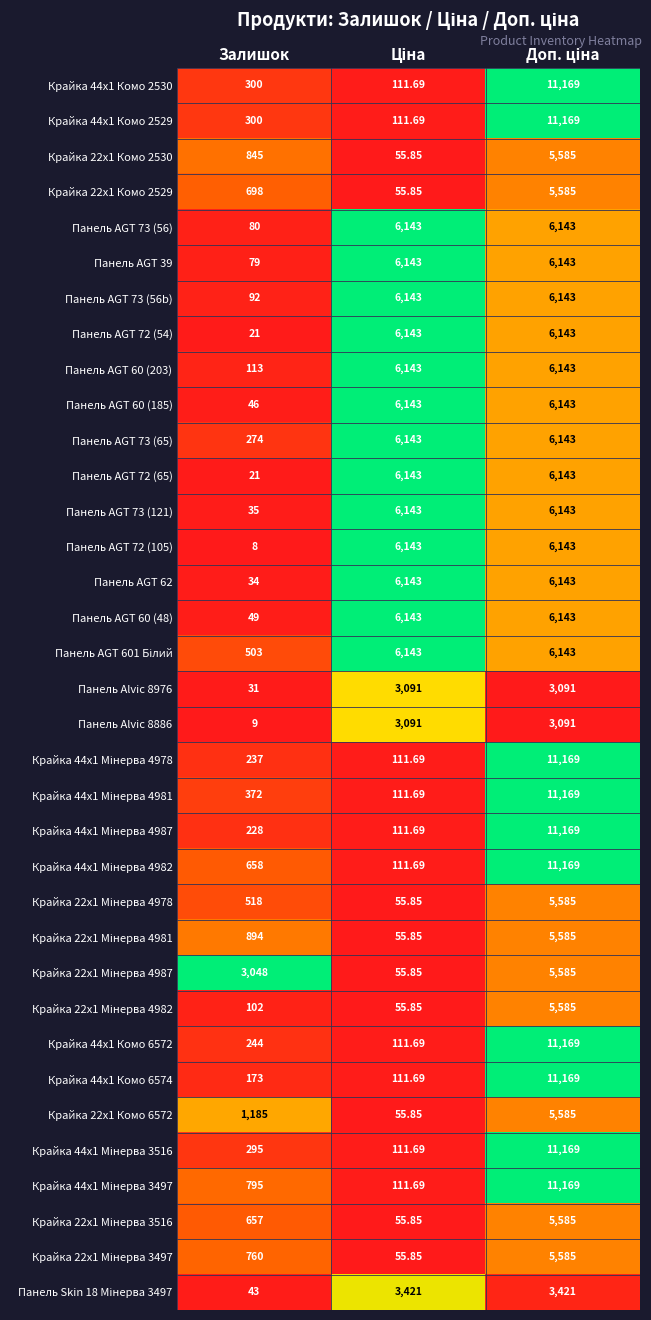

Which category has the lowest value across all series?

Залишок